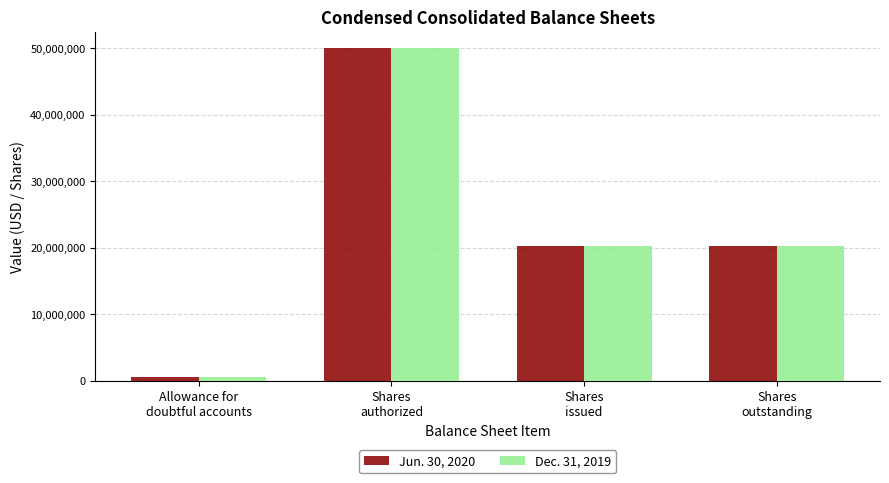

Between Allowance for
doubtful accounts and Shares
outstanding, which series saw the biggest shift?

Dec. 31, 2019